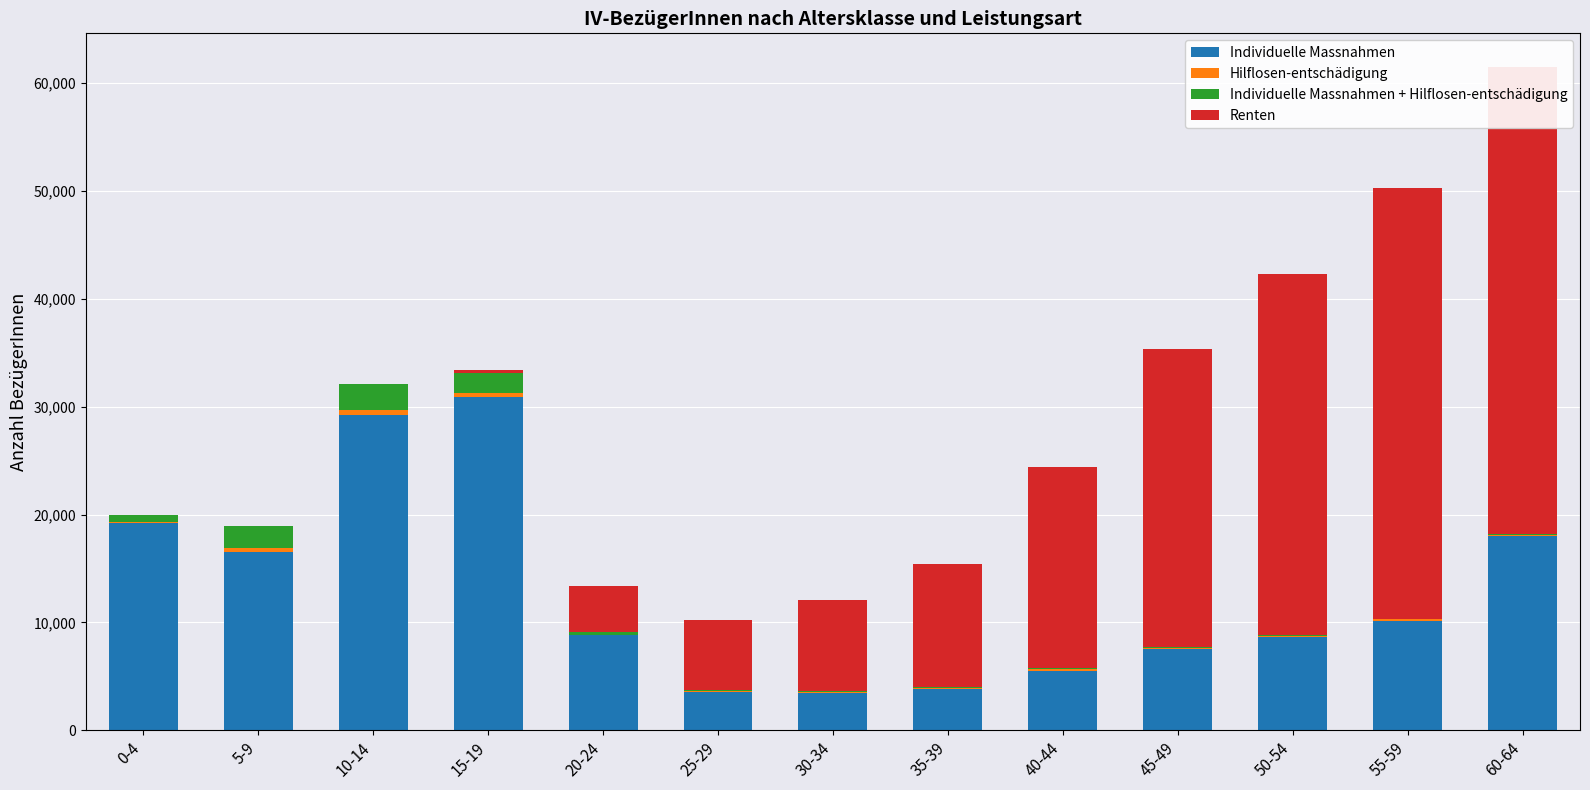

What is the average value of the Individuelle Massnahmen + Hilflosen-entschädigung series?

597